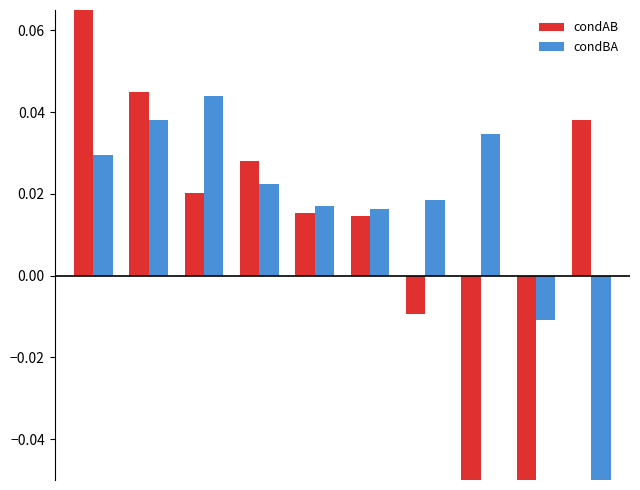

Are the bars horizontal?

No